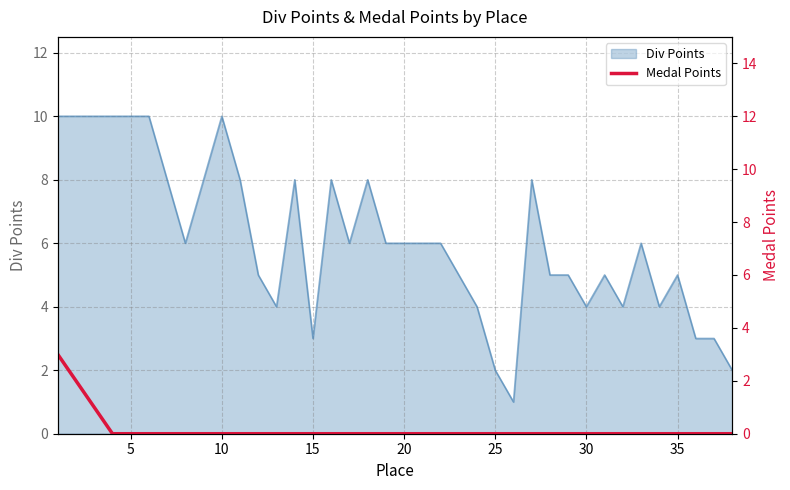

True or false: Div Points has a value of 10 at 5.

True